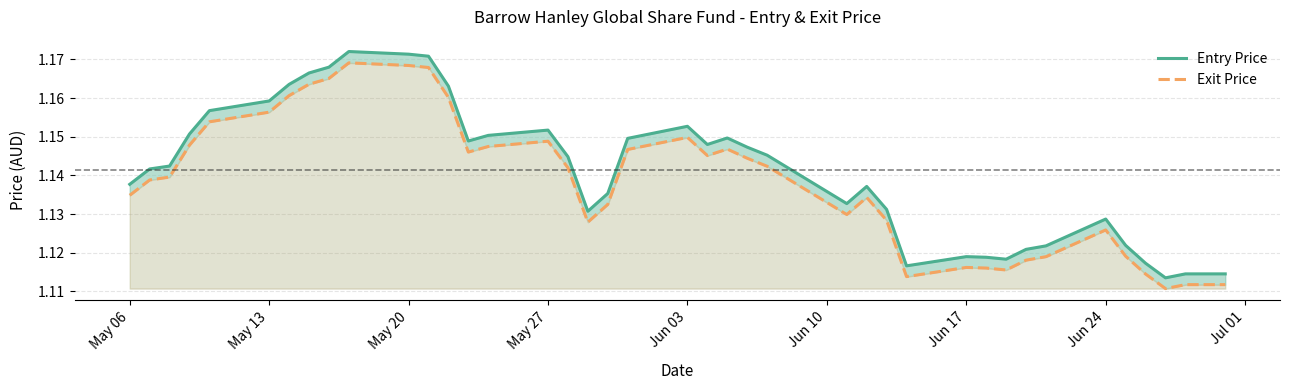

Which series has the largest total across all categories?

Entry Price